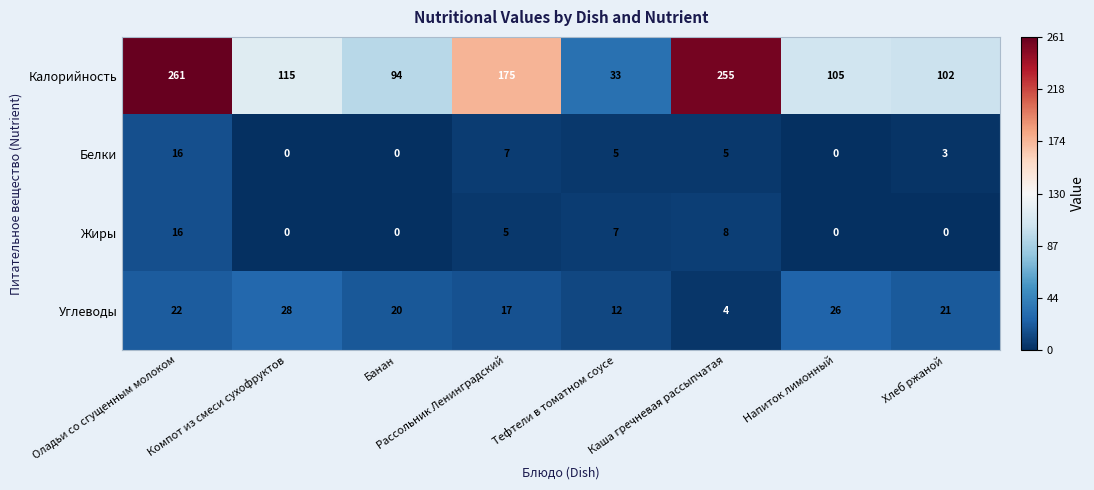

What is the difference between the maximum and minimum values in the Жиры series?

16